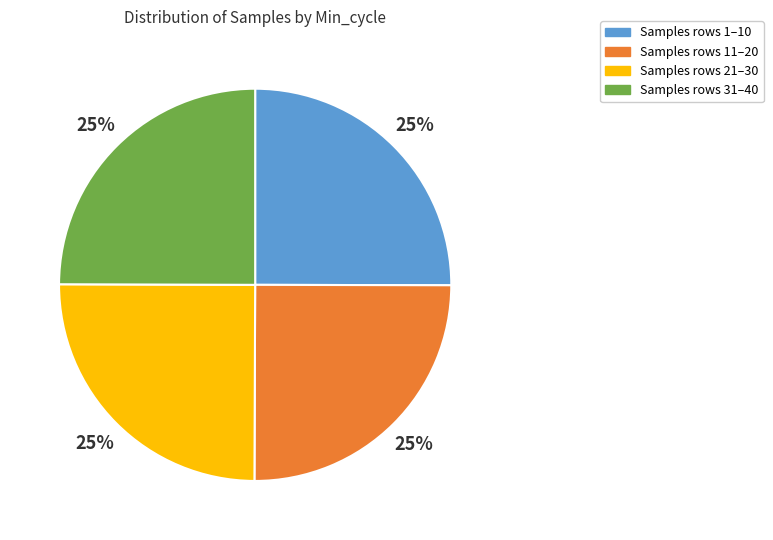

The Samples rows 31–40 slice represents 12% of the pie. True or false?

False